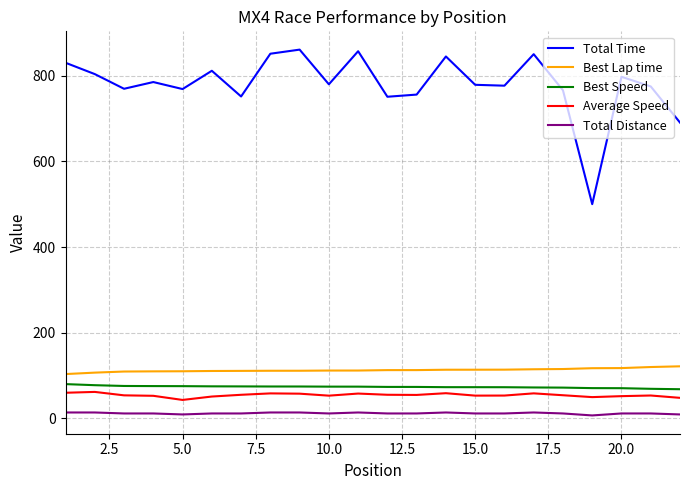

Which series has the largest total across all categories?

Total Time